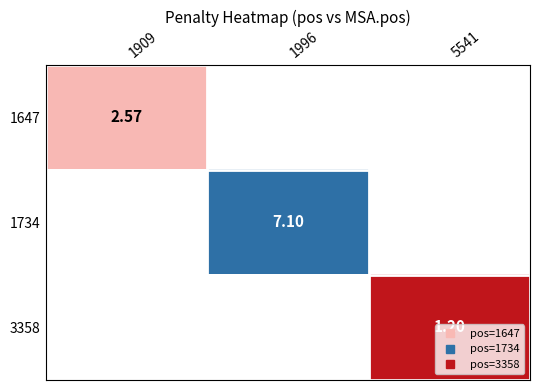

Between 5541 and 1909, which is larger?

1909